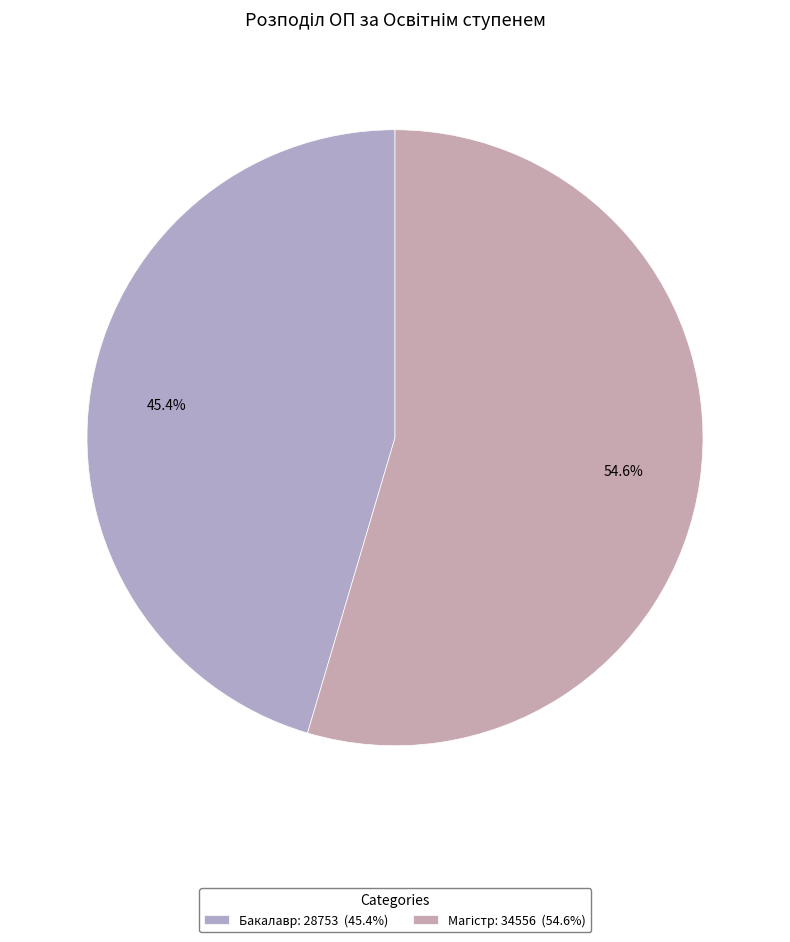

Which category has the smallest portion of the pie?

Бакалавр